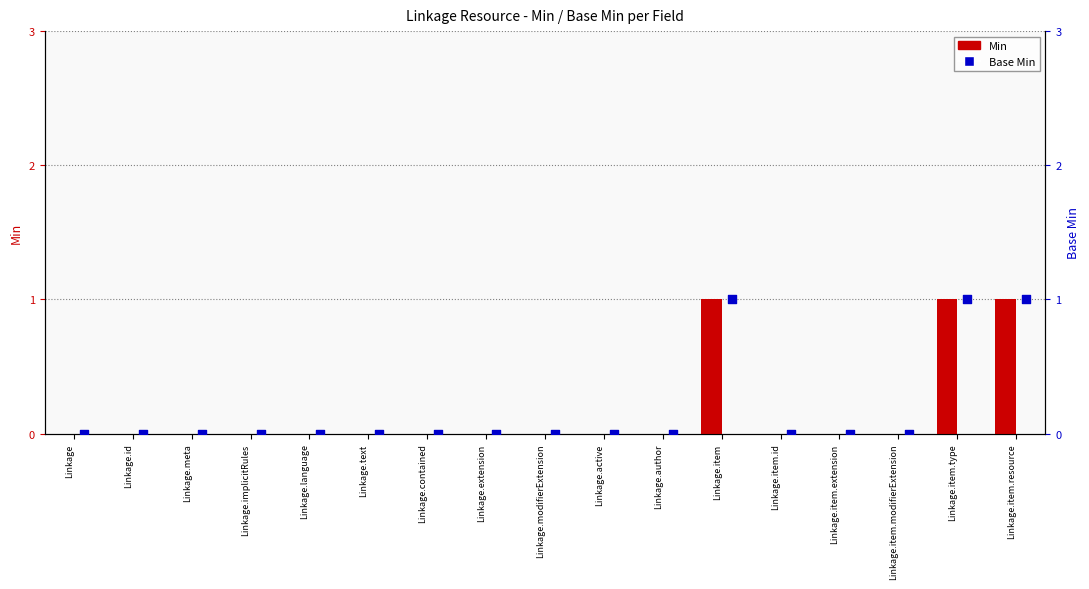

At which category is the sum across all series the highest?

Linkage.item